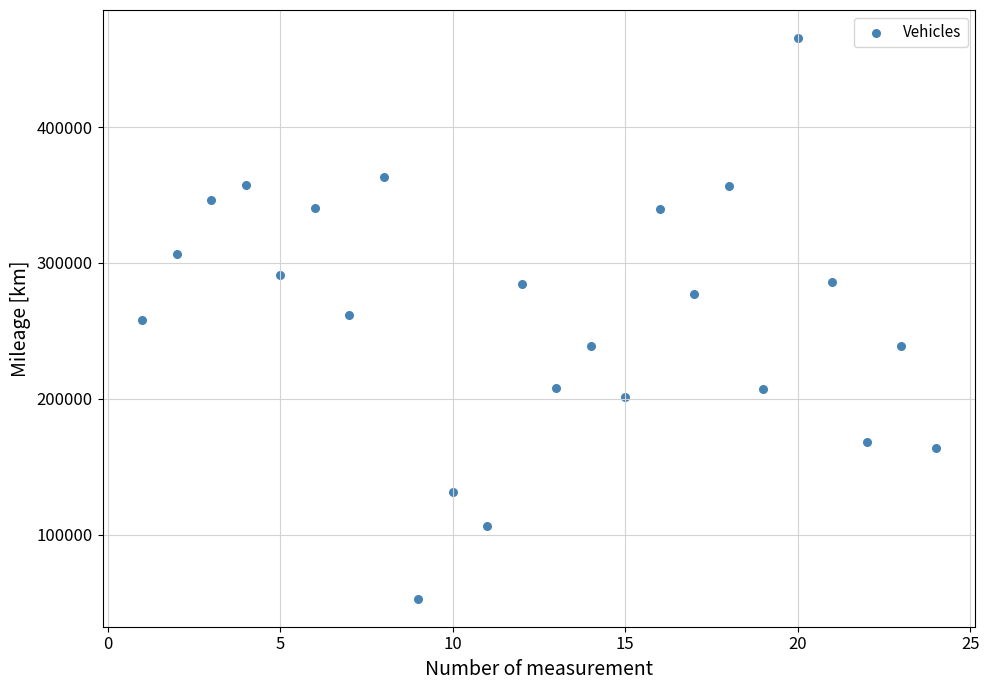

What is the range of Y values (max minus min)?

412349